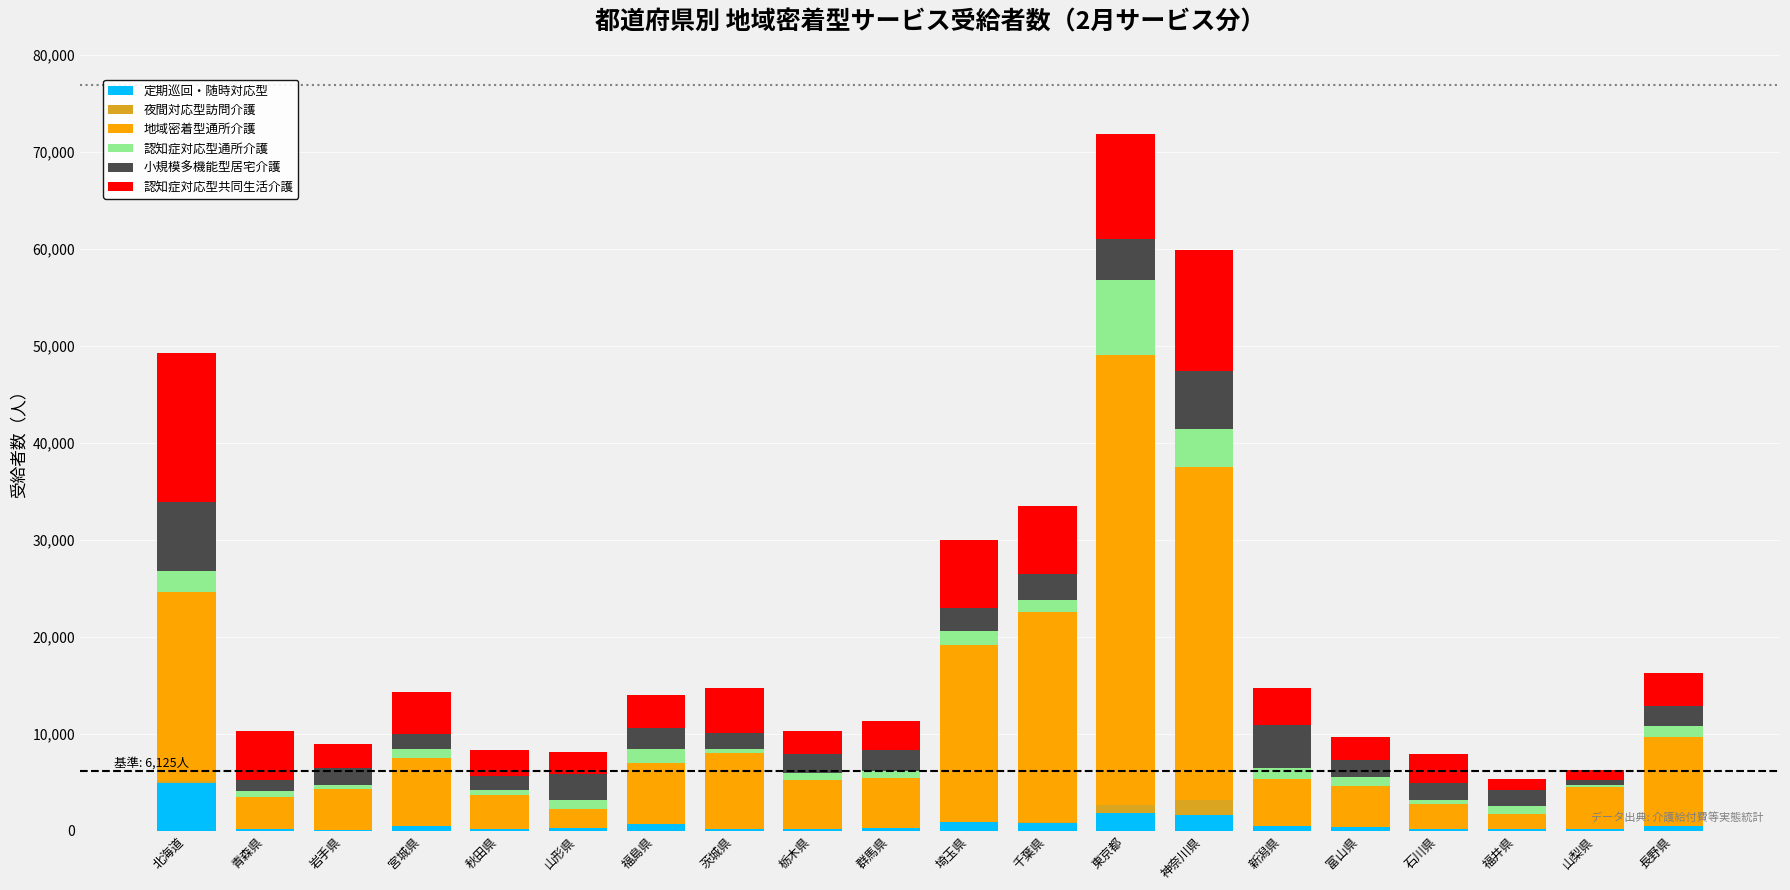

What is the maximum value for 定期巡回・随時対応型?

4882